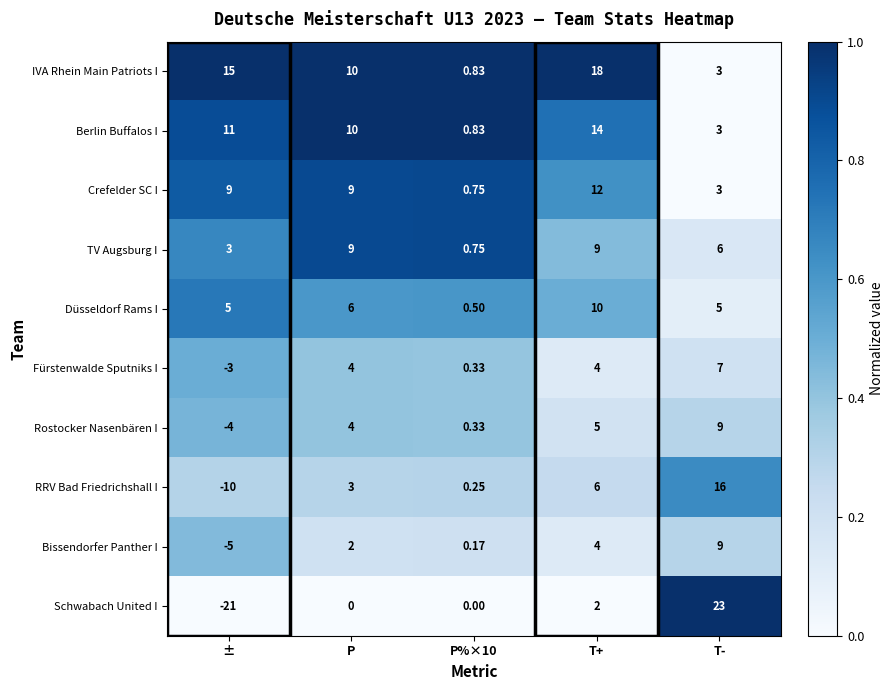

Which category has the lowest value across all series?

±